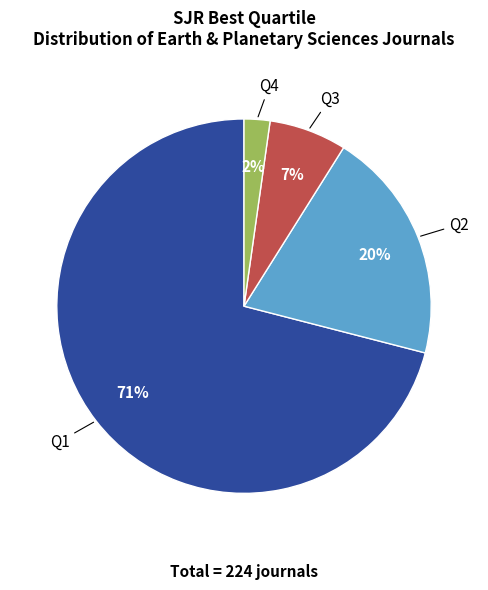

Is there a majority slice in this chart?

Yes